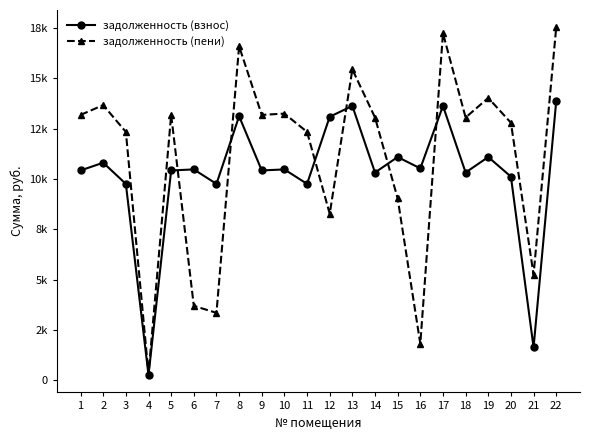

Between which two adjacent categories do задолженность (взнос) and задолженность (пени) first intersect?

5 and 6